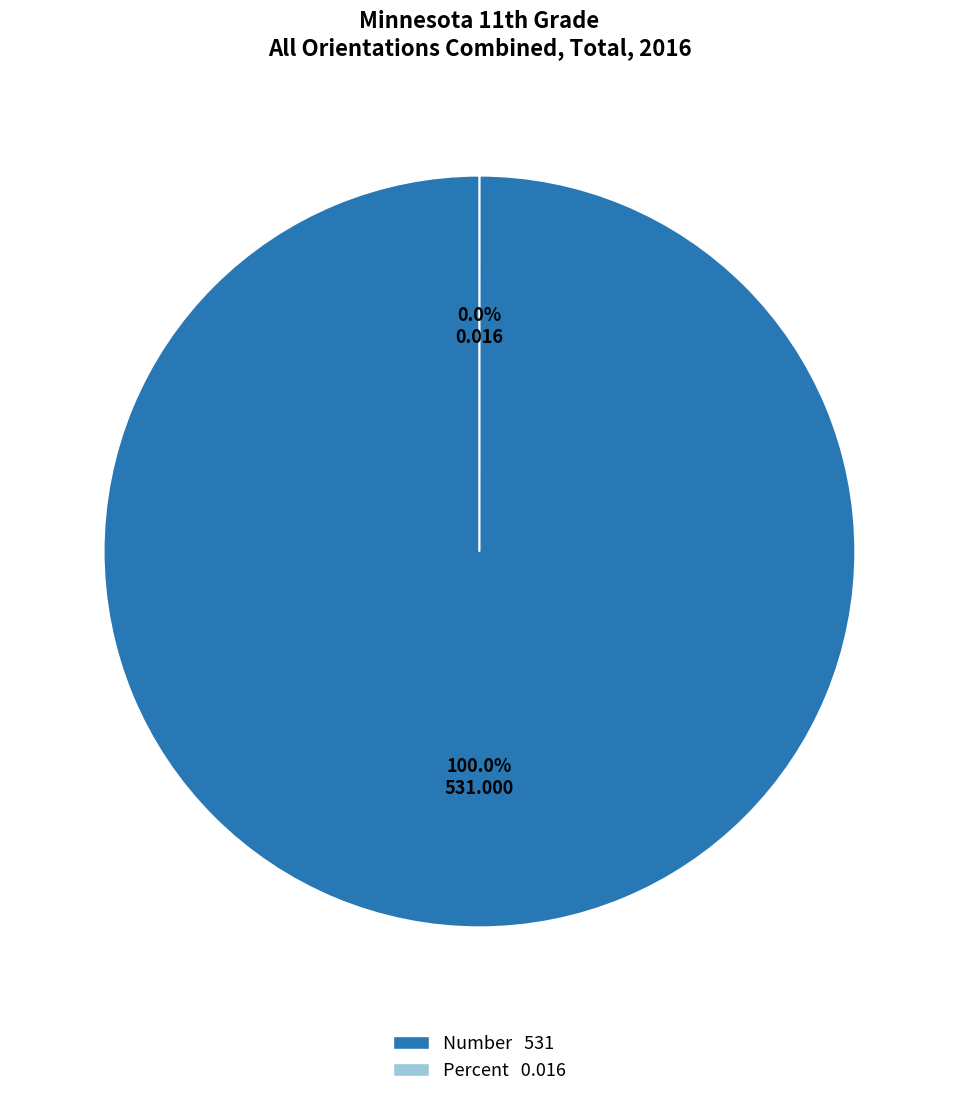

What is the total percentage of Number and Percent?

100.0%